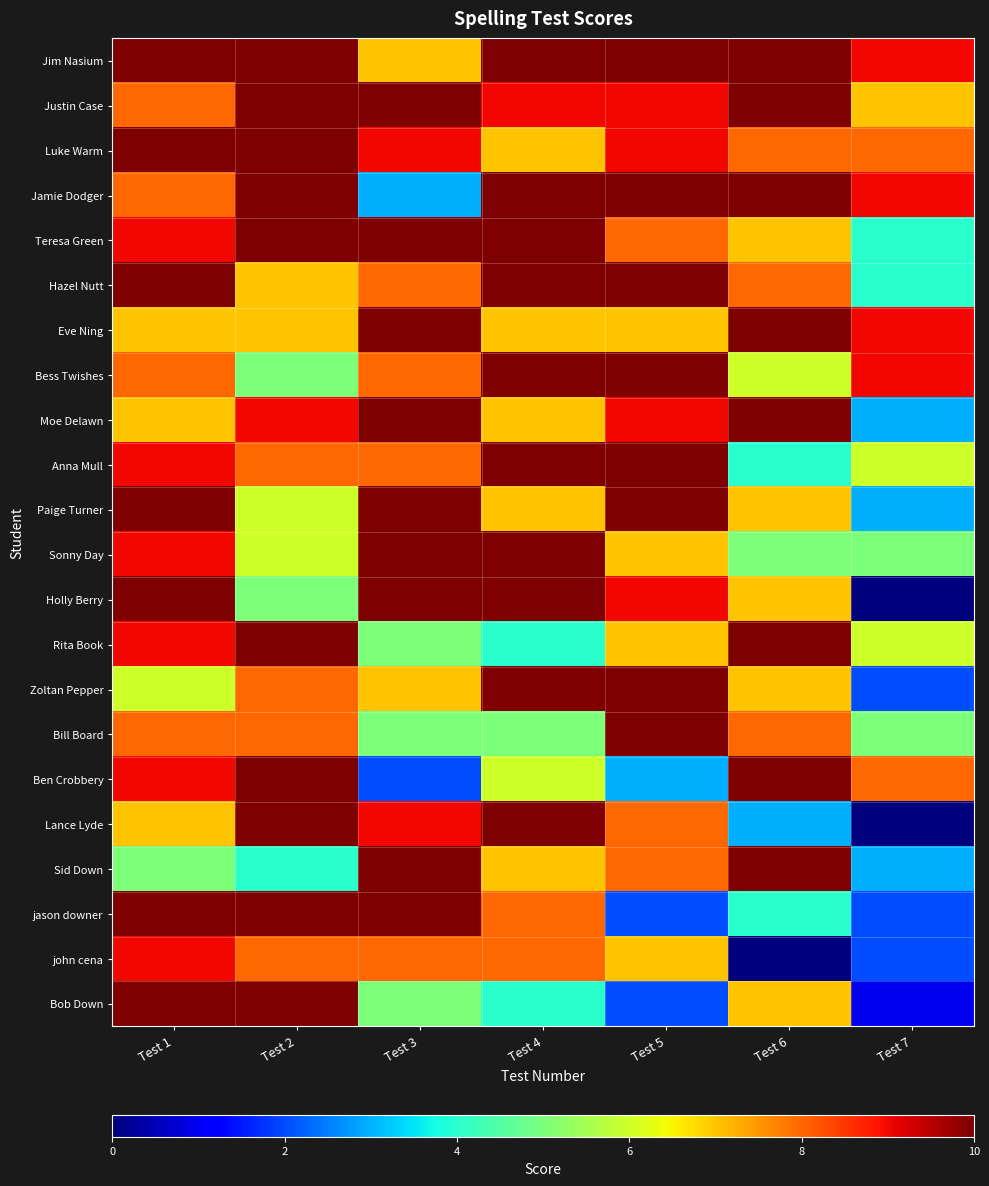

Reading left to right, transcribe all the data shown in this chart.

Jim Nasium: Test 1=10	Test 2=10	Test 3=7	Test 4=10	Test 5=10	Test 6=10	Test 7=9
Justin Case: Test 1=8	Test 2=10	Test 3=10	Test 4=9	Test 5=9	Test 6=10	Test 7=7
Luke Warm: Test 1=10	Test 2=10	Test 3=9	Test 4=7	Test 5=9	Test 6=8	Test 7=8
Jamie Dodger: Test 1=8	Test 2=10	Test 3=3	Test 4=10	Test 5=10	Test 6=10	Test 7=9
Teresa Green: Test 1=9	Test 2=10	Test 3=10	Test 4=10	Test 5=8	Test 6=7	Test 7=4
Hazel Nutt: Test 1=10	Test 2=7	Test 3=8	Test 4=10	Test 5=10	Test 6=8	Test 7=4
Eve Ning: Test 1=7	Test 2=7	Test 3=10	Test 4=7	Test 5=7	Test 6=10	Test 7=9
Bess Twishes: Test 1=8	Test 2=5	Test 3=8	Test 4=10	Test 5=10	Test 6=6	Test 7=9
Moe Delawn: Test 1=7	Test 2=9	Test 3=10	Test 4=7	Test 5=9	Test 6=10	Test 7=3
Anna Mull: Test 1=9	Test 2=8	Test 3=8	Test 4=10	Test 5=10	Test 6=4	Test 7=6
Paige Turner: Test 1=10	Test 2=6	Test 3=10	Test 4=7	Test 5=10	Test 6=7	Test 7=3
Sonny Day: Test 1=9	Test 2=6	Test 3=10	Test 4=10	Test 5=7	Test 6=5	Test 7=5
Holly Berry: Test 1=10	Test 2=5	Test 3=10	Test 4=10	Test 5=9	Test 6=7	Test 7=0
Rita Book: Test 1=9	Test 2=10	Test 3=5	Test 4=4	Test 5=7	Test 6=10	Test 7=6
Zoltan Pepper: Test 1=6	Test 2=8	Test 3=7	Test 4=10	Test 5=10	Test 6=7	Test 7=2
Bill Board: Test 1=8	Test 2=8	Test 3=5	Test 4=5	Test 5=10	Test 6=8	Test 7=5
Ben Crobbery: Test 1=9	Test 2=10	Test 3=2	Test 4=6	Test 5=3	Test 6=10	Test 7=8
Lance Lyde: Test 1=7	Test 2=10	Test 3=9	Test 4=10	Test 5=8	Test 6=3	Test 7=0
Sid Down: Test 1=5	Test 2=4	Test 3=10	Test 4=7	Test 5=8	Test 6=10	Test 7=3
jason downer: Test 1=10	Test 2=10	Test 3=10	Test 4=8	Test 5=2	Test 6=4	Test 7=2
john cena: Test 1=9	Test 2=8	Test 3=8	Test 4=8	Test 5=7	Test 6=0	Test 7=2
Bob Down: Test 1=10	Test 2=10	Test 3=5	Test 4=4	Test 5=2	Test 6=7	Test 7=1